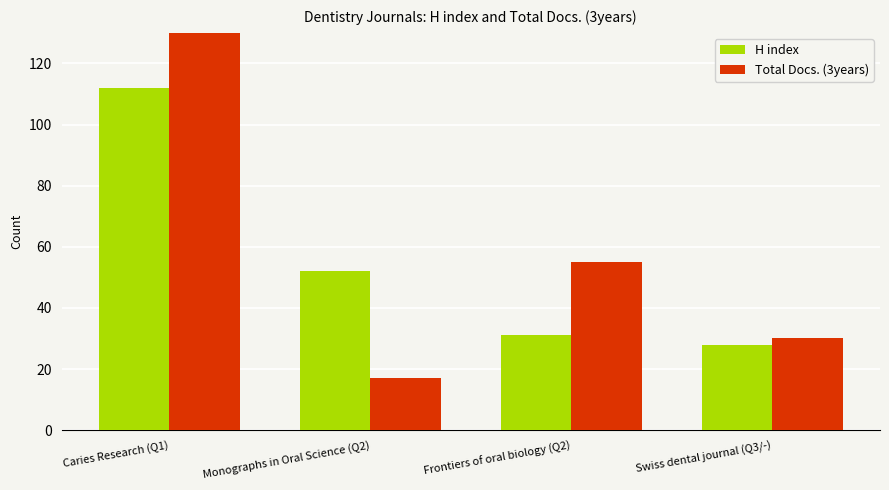

At which category is the sum across all series the highest?

Caries Research (Q1)